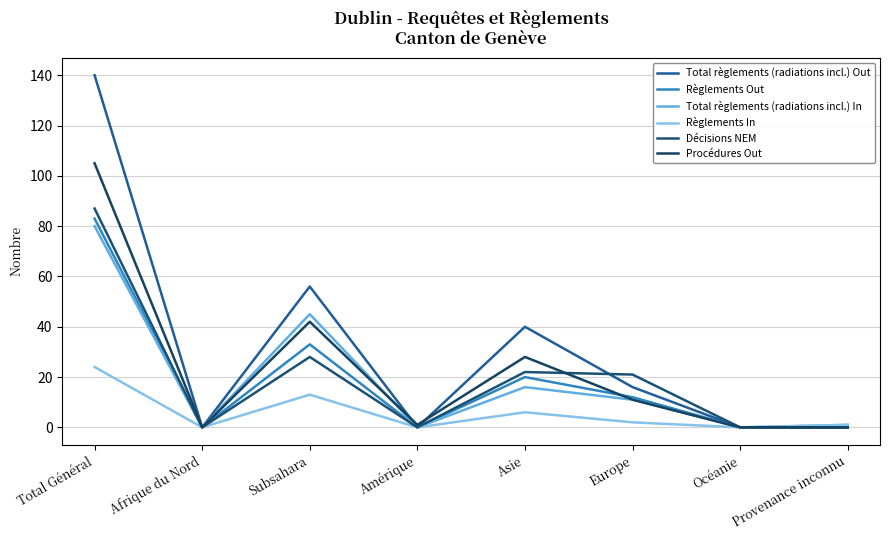

Is this an area chart (filled region under the line)?

No